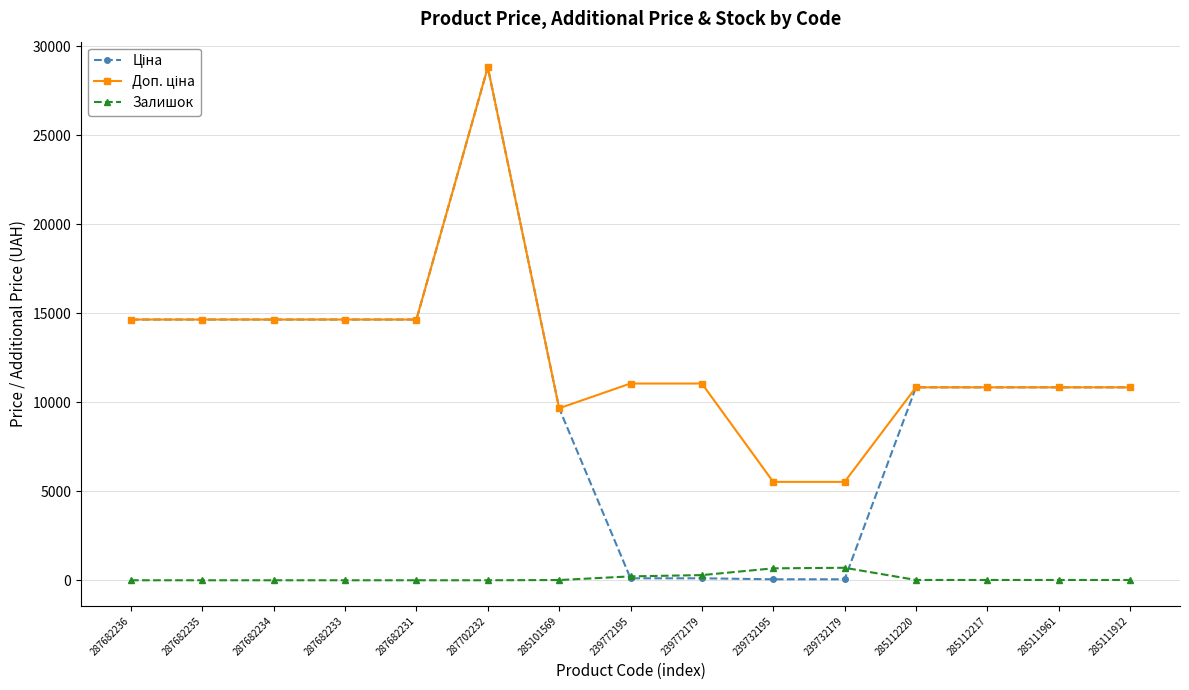

What is the greatest value displayed?

28821.8